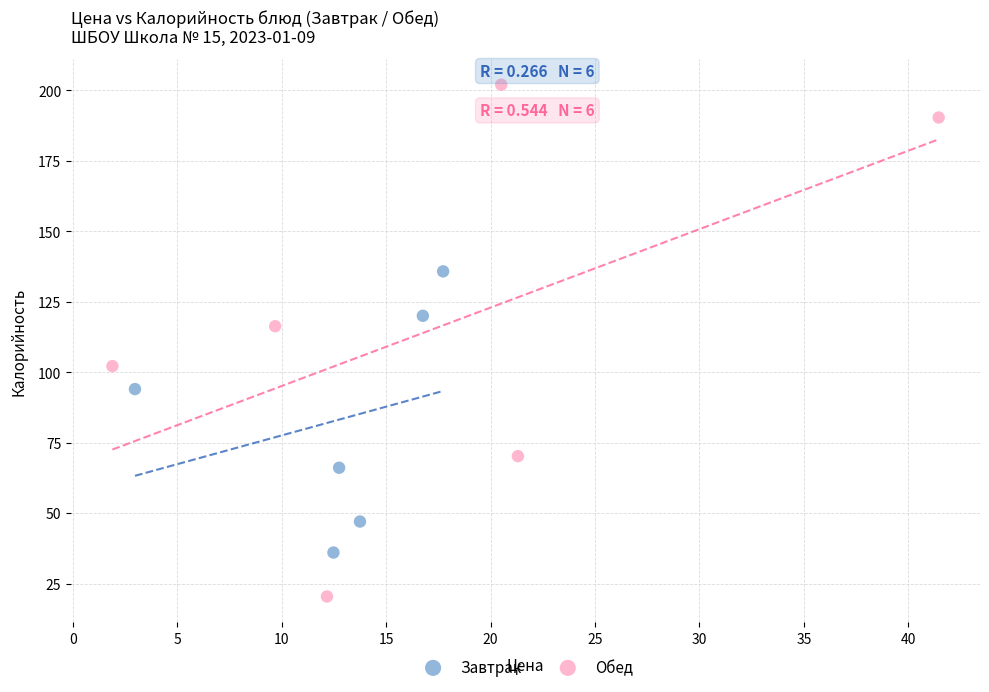

Which series contains the lowest Y value?

Обед